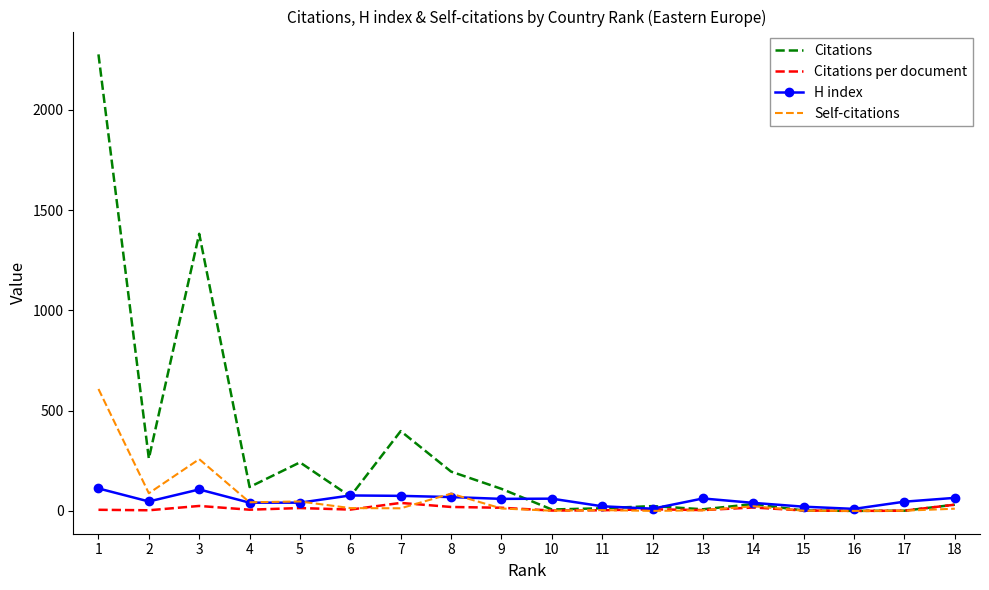

How many series are shown in this chart?

4